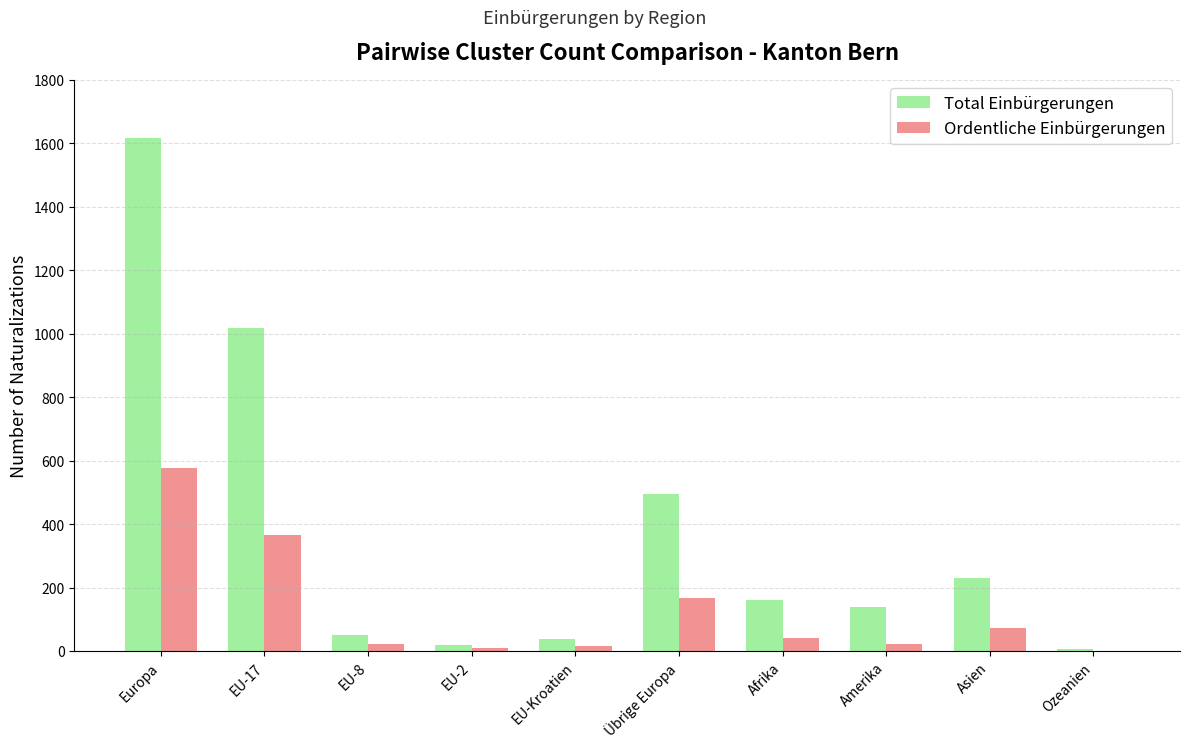

At which category is the sum across all series the highest?

Europa